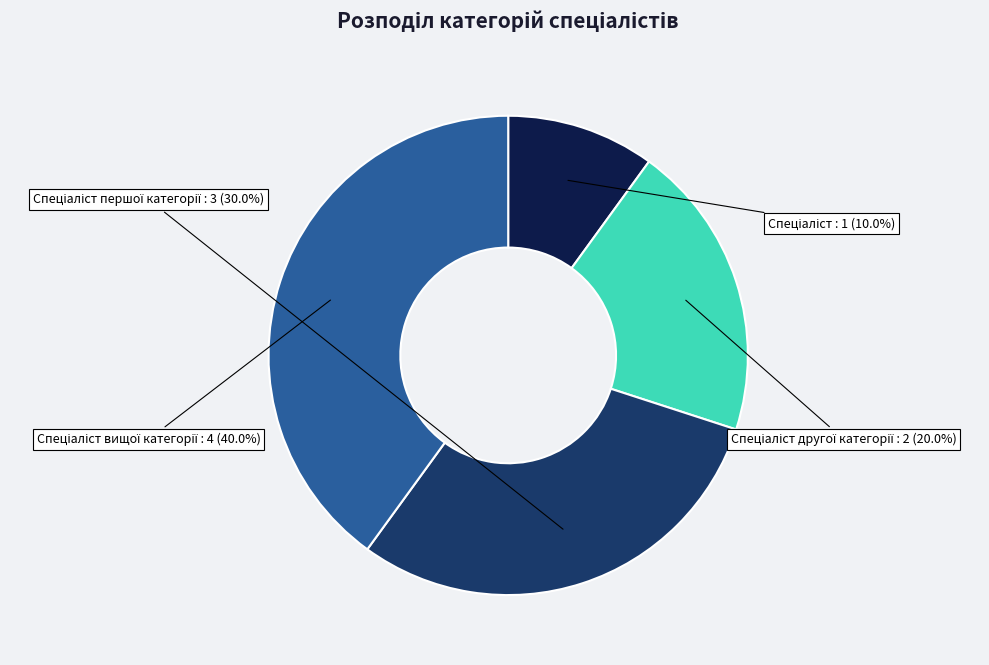

Does any single category account for the majority?

No